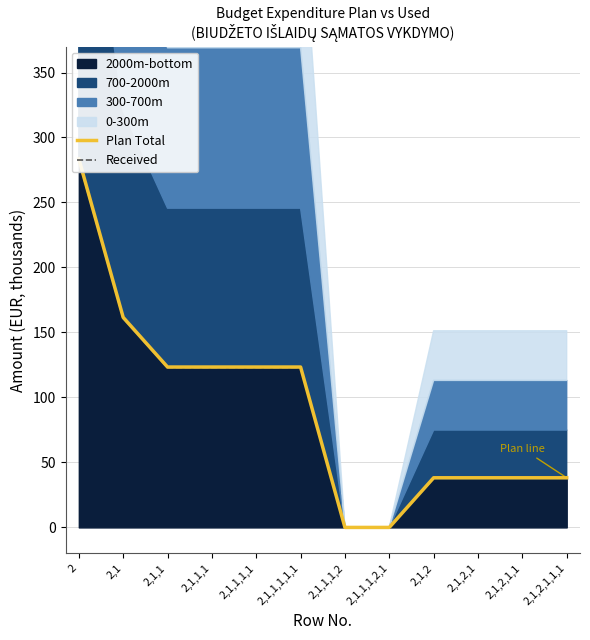

True or false: Plan Total and Received cross at least once.

False